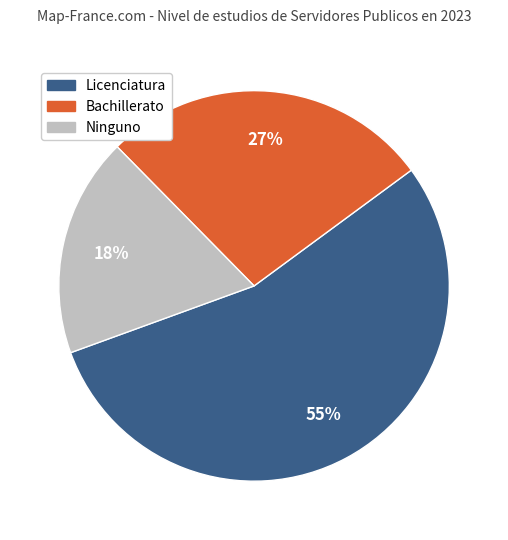

Approximately how many times larger is the value at Licenciatura compared to Bachillerato?

2.0